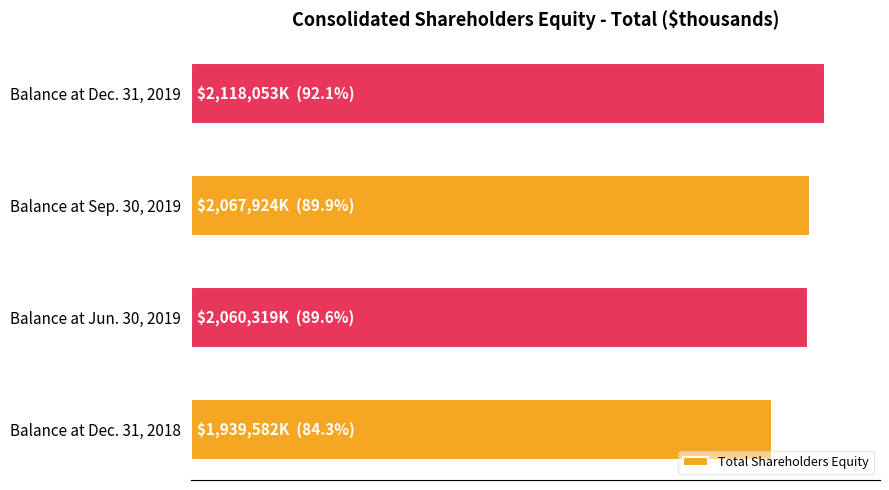

Where does the data first go above 2067924?

Balance at Dec. 31, 2019